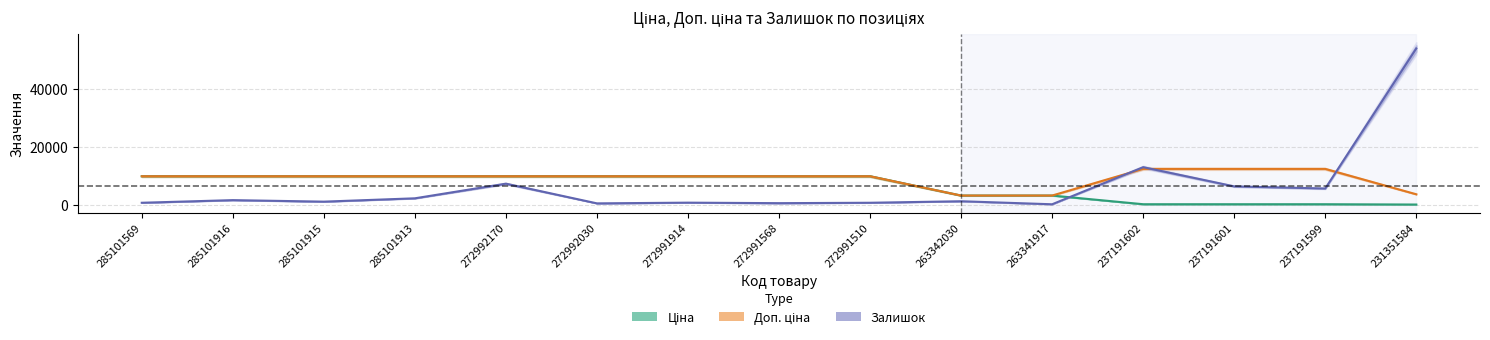

What is the sum of the Доп. ціна values at 237191599 and 285101569?

22066.4